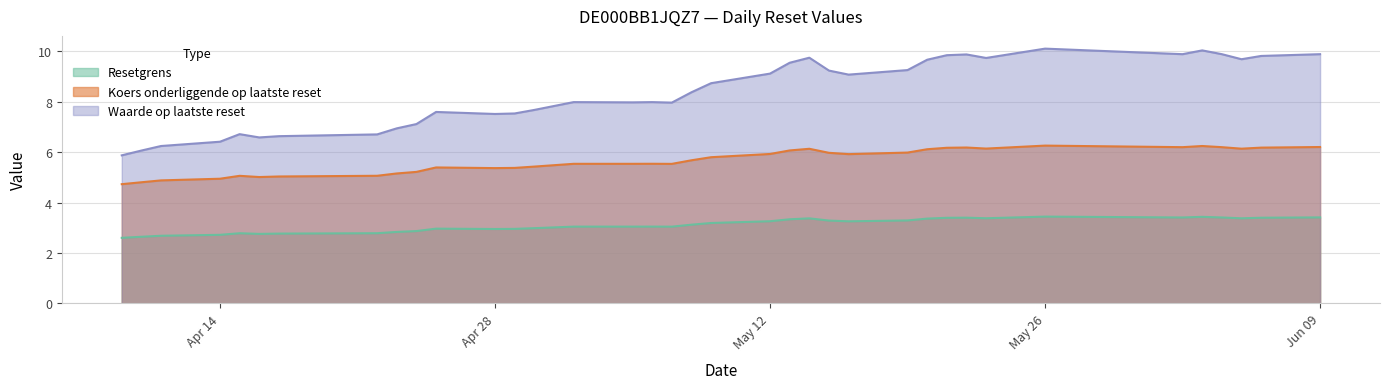

Which series has the widest spread of values?

Waarde op laatste reset